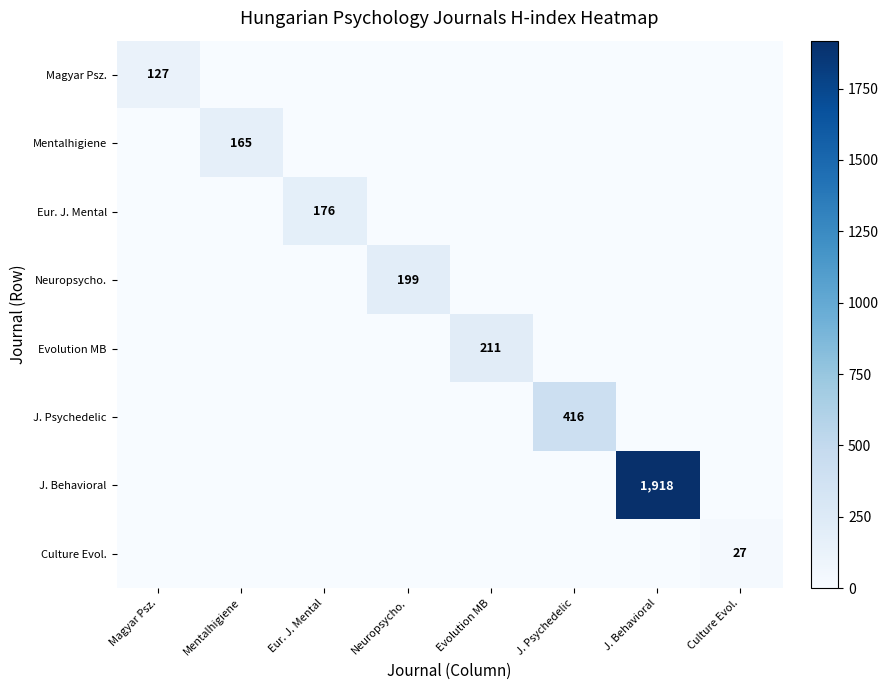

True or false: Eur. J. Mental has a value of 0 at J. Psychedelic.

True